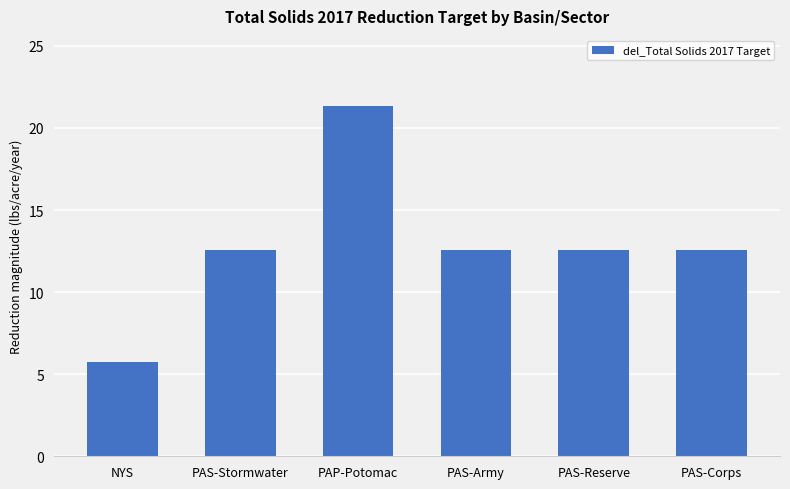

Are the bars horizontal?

No